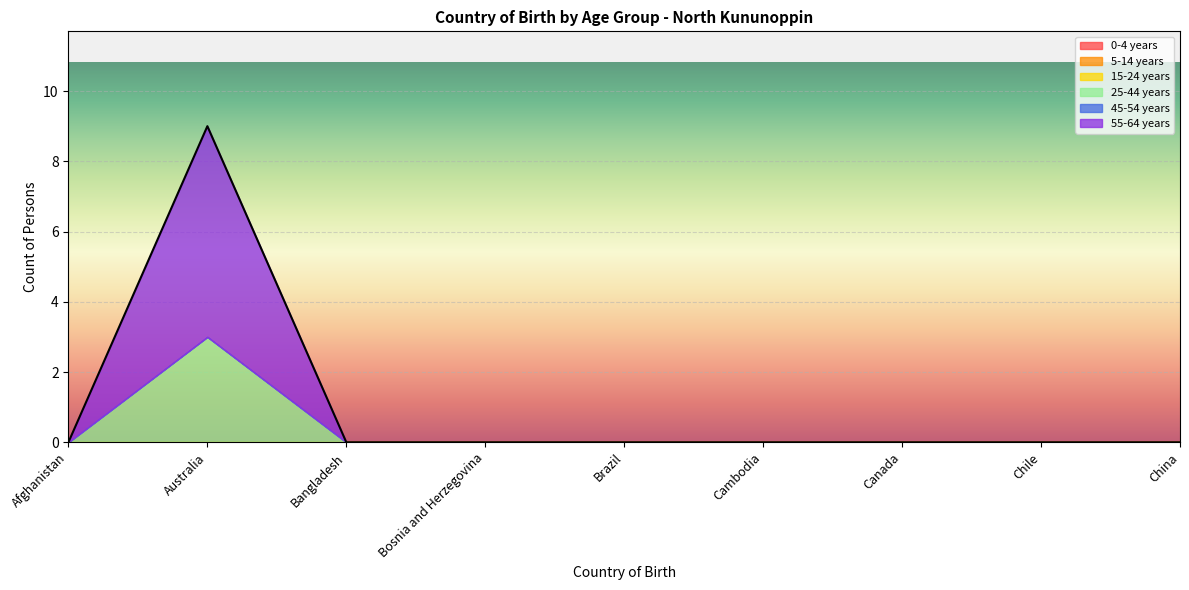

What is the label of the 7th point from the left?

Canada